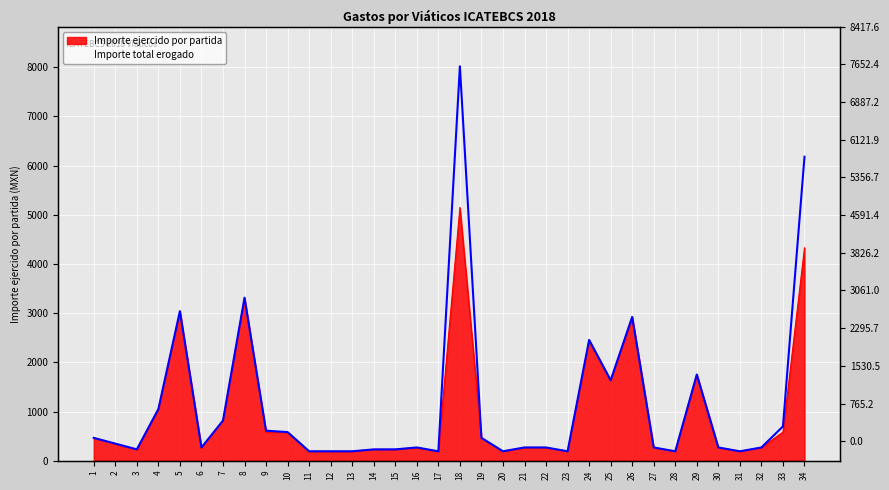

At which category does Importe ejercido por partida reach its first local valley?

3